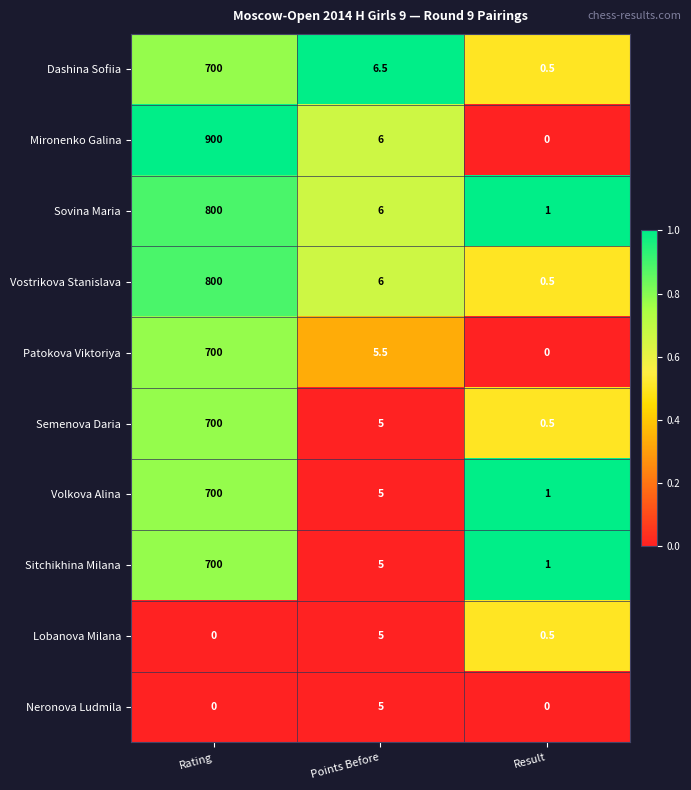

Which series has the widest spread of values?

Mironenko Galina